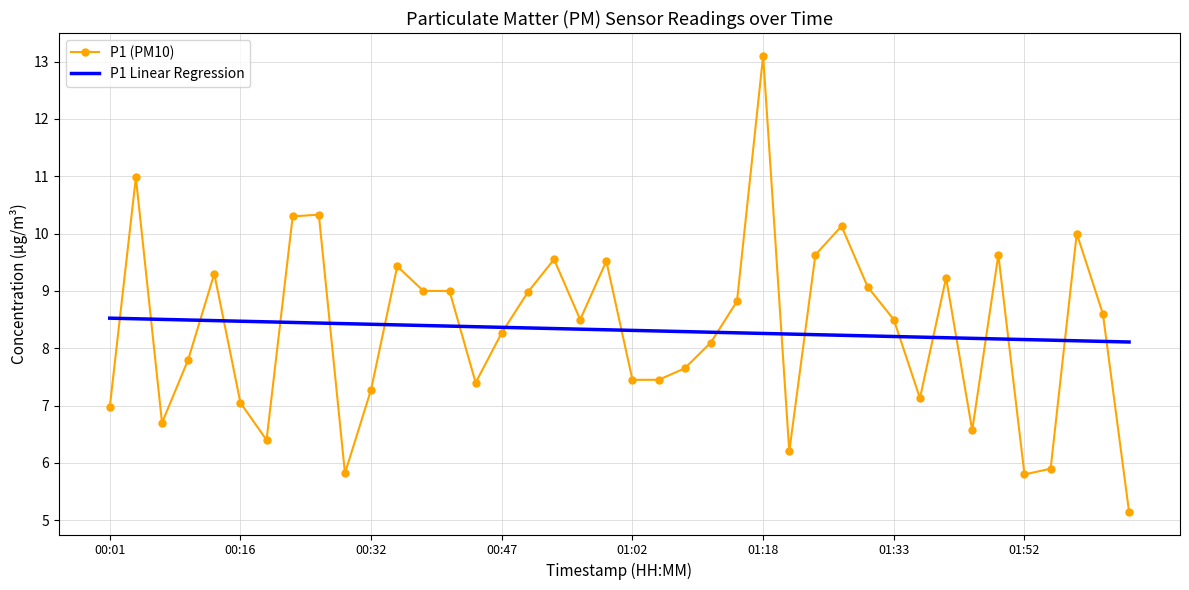

List the series in order of their peak value, highest first.

P1 (PM10), P1 Linear Regression